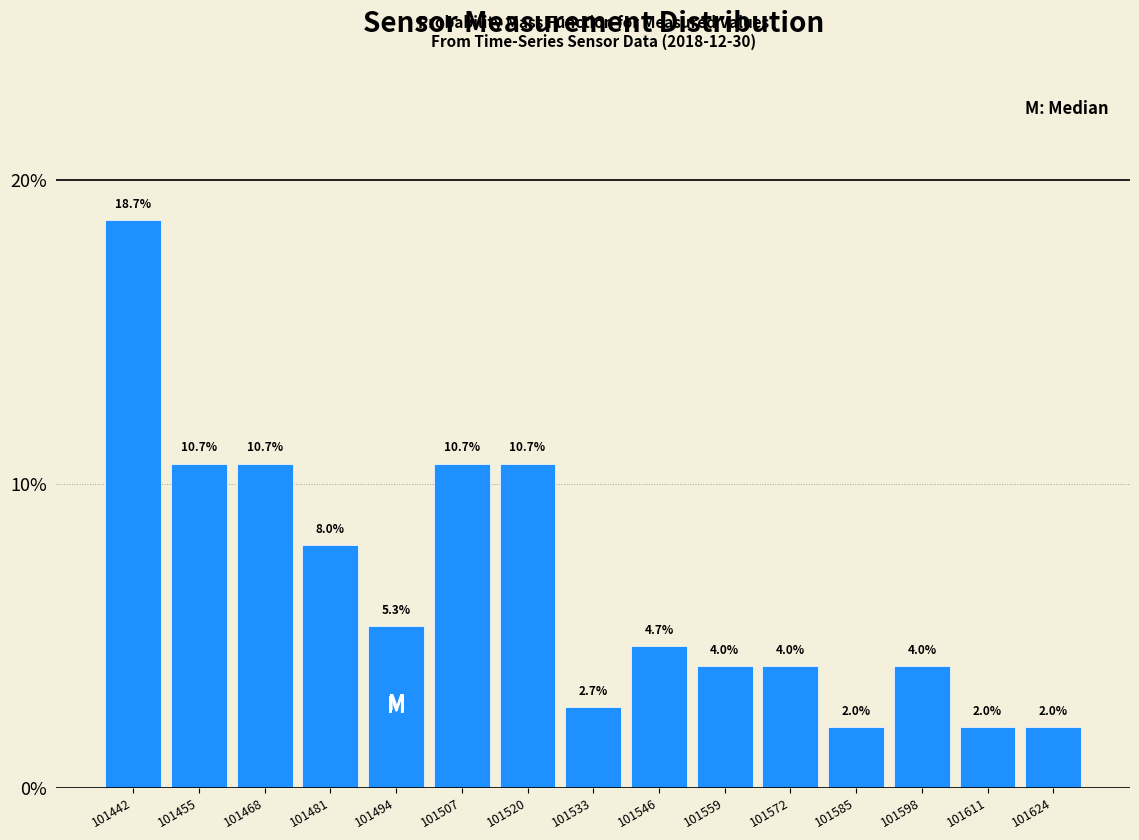

Reading left to right, list every bar in this chart as the range it spans on the x-axis followed by its height. The bar edges are not printed on the chart, so give them approximately, as read against the axis.

101436 to 101448: 18.7
101448 to 101462: 10.7
101462 to 101474: 10.7
101474 to 101488: 8.0
101488 to 101500: 5.3
101500 to 101514: 10.7
101514 to 101526: 10.7
101526 to 101540: 2.7
101540 to 101552: 4.7
101552 to 101566: 4.0
101566 to 101578: 4.0
101578 to 101592: 2.0
101592 to 101604: 4.0
101604 to 101618: 2.0
101618 to 101630: 2.0